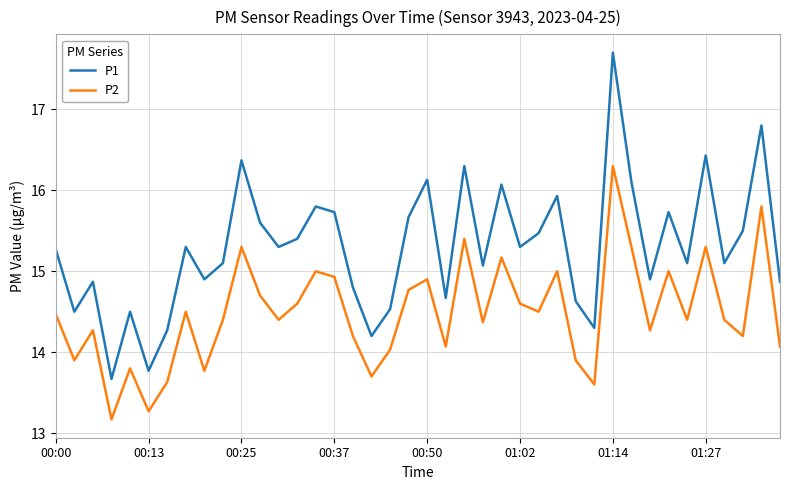

Reading right to left, list all the values displayed in this chart.

P1: 14.9	16.8	15.5	15.1	16.4	15.1	15.7	14.9	16.1	17.7	14.3	14.6	15.9	15.5	15.3	16.1	15.1	16.3	14.7	16.1	15.7	14.5	14.2	14.8	15.7	15.8	15.4	15.3	15.6	16.4	15.1	14.9	15.3	14.3	13.8	14.5	13.7	14.9	14.5	15.3
P2: 14.1	15.8	14.2	14.4	15.3	14.4	15.0	14.3	15.3	16.3	13.6	13.9	15.0	14.5	14.6	15.2	14.4	15.4	14.1	14.9	14.8	14.0	13.7	14.2	14.9	15.0	14.6	14.4	14.7	15.3	14.4	13.8	14.5	13.6	13.3	13.8	13.2	14.3	13.9	14.5